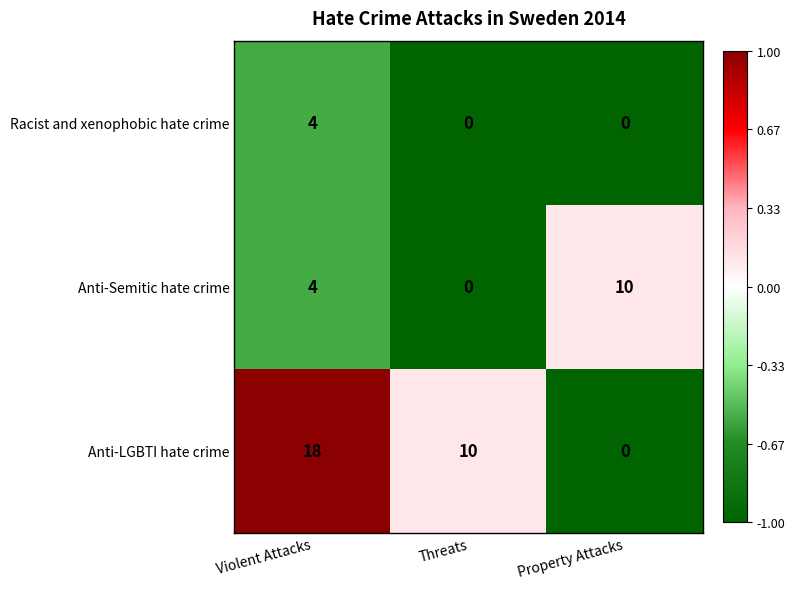

At how many categories does at least one series exceed 0?

3